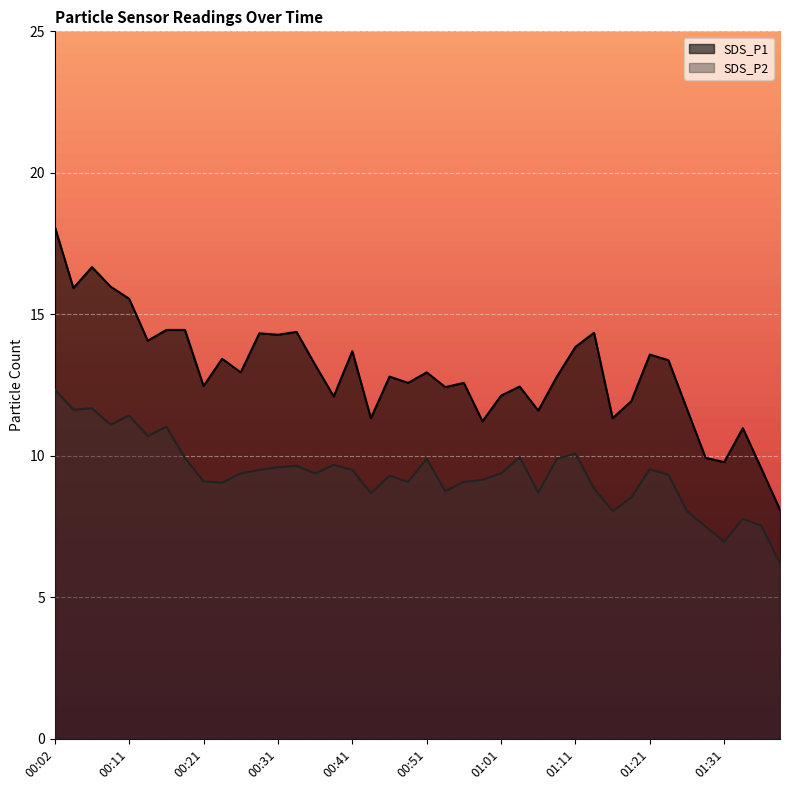

True or false: SDS_P1 and SDS_P2 intersect in this chart.

False